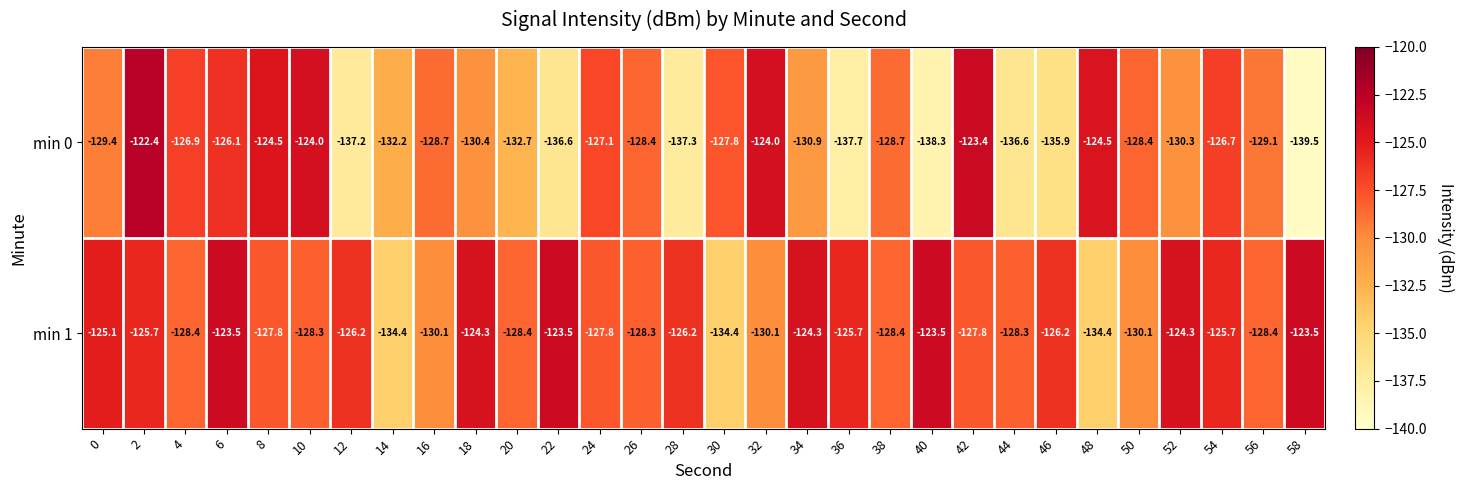

At which category is the sum across all series the highest?

2